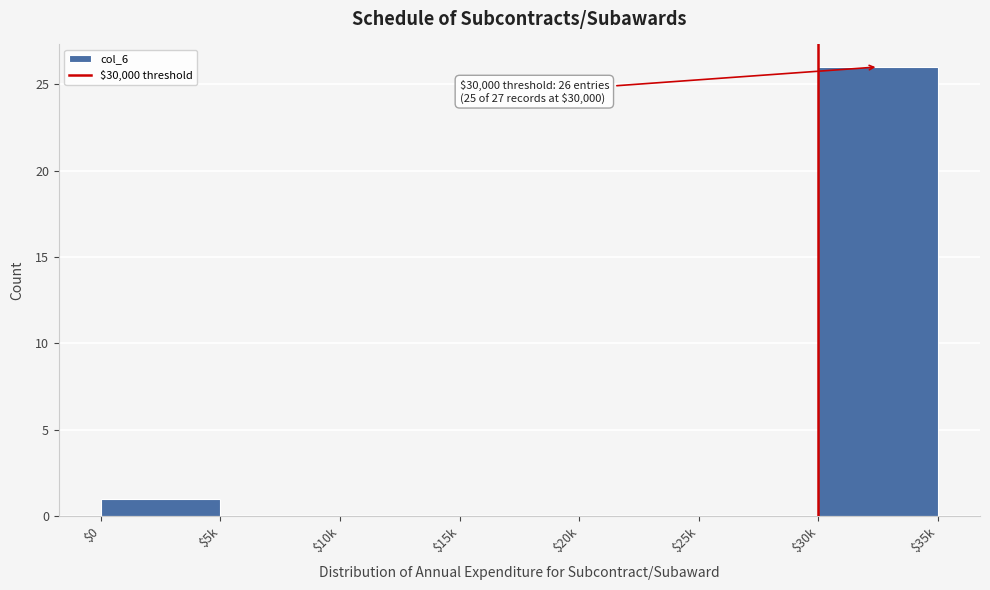

What is the maximum value shown in the chart?

26